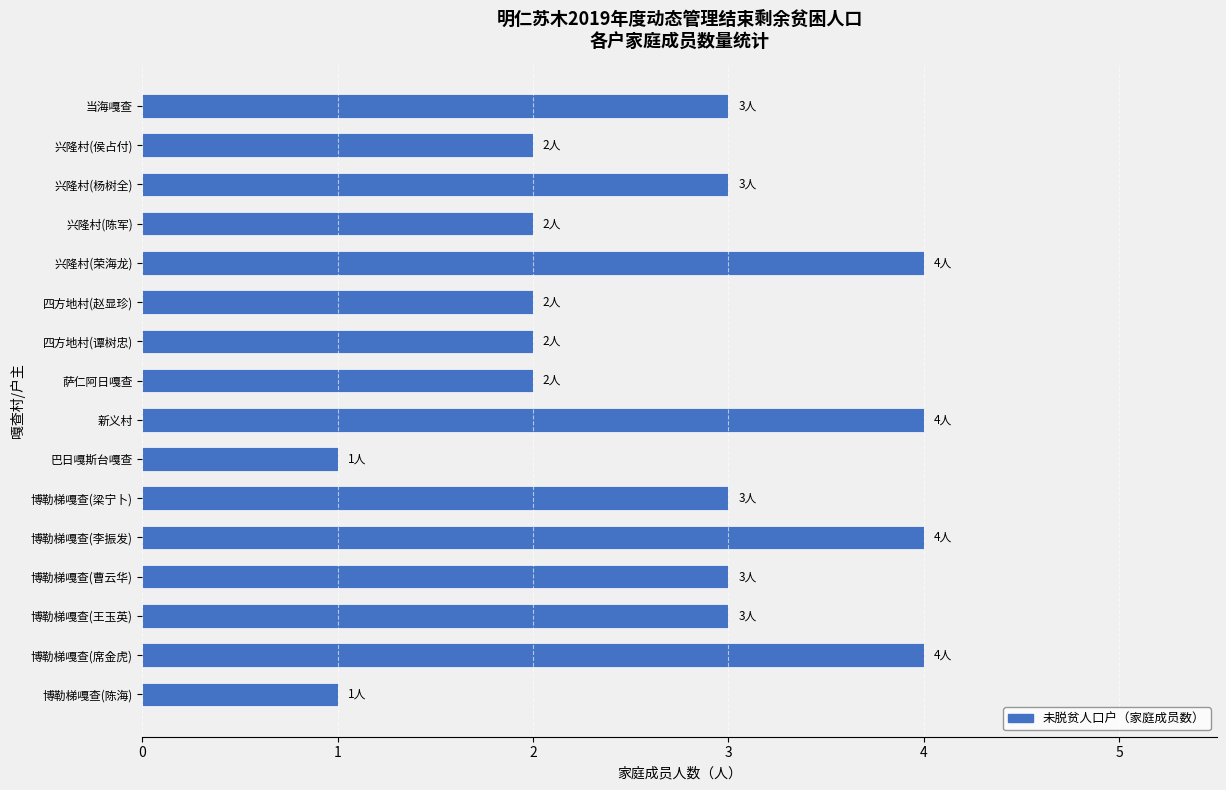

What is the difference between the maximum and second lowest values?

3